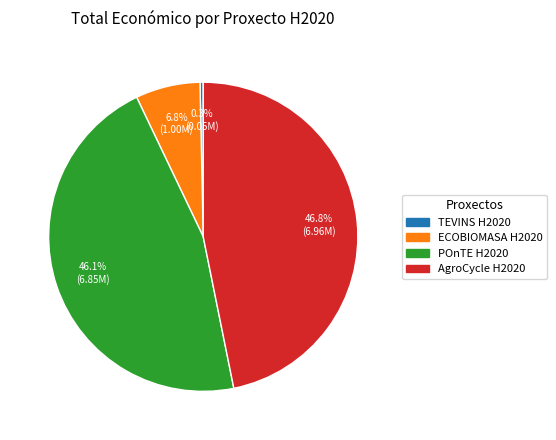

To the nearest percent, what is the difference between the ECOBIOMASA H2020 and AgroCycle H2020 slice percentages?

40%